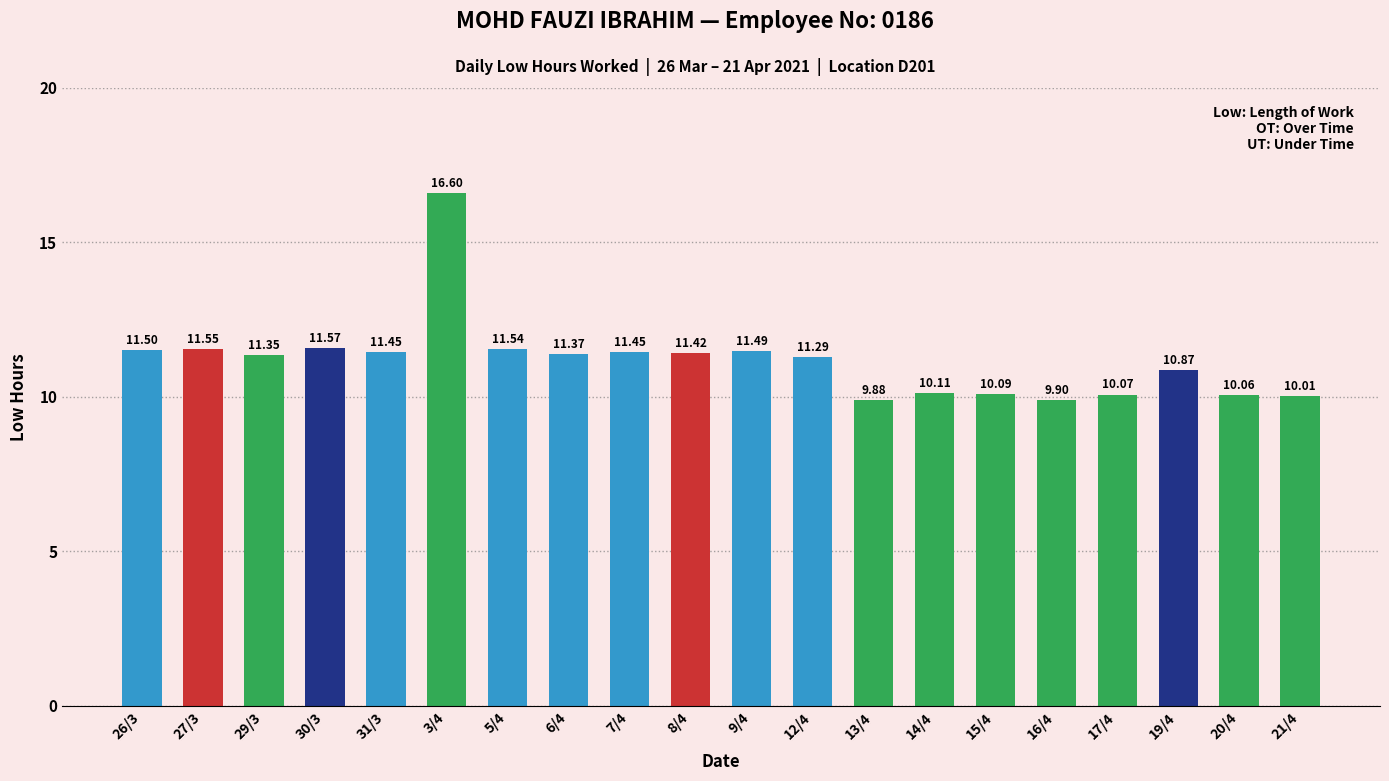

What is the difference between the maximum and second lowest values?

6.7